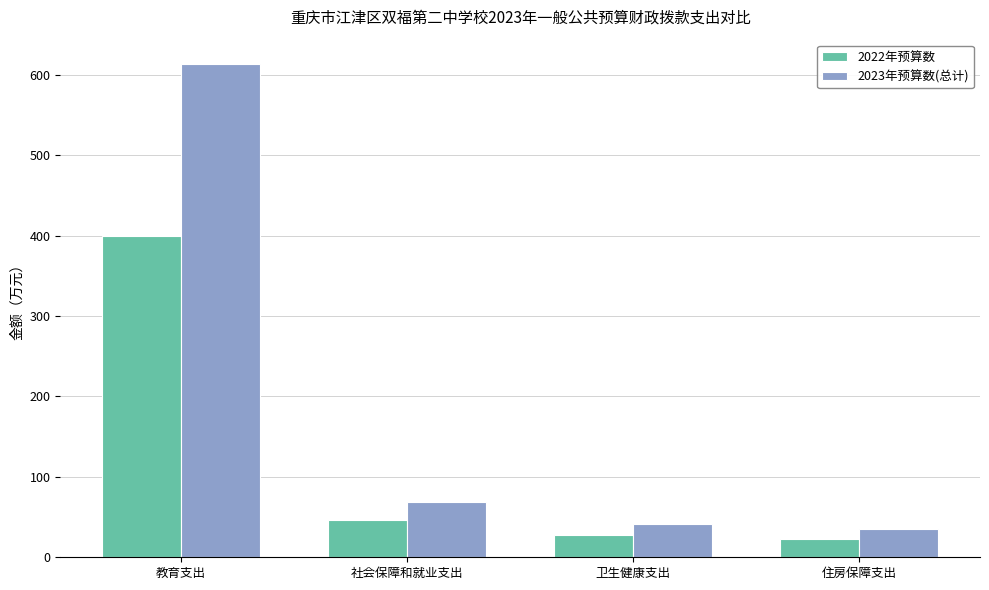

Count the number of categories in the chart.

4